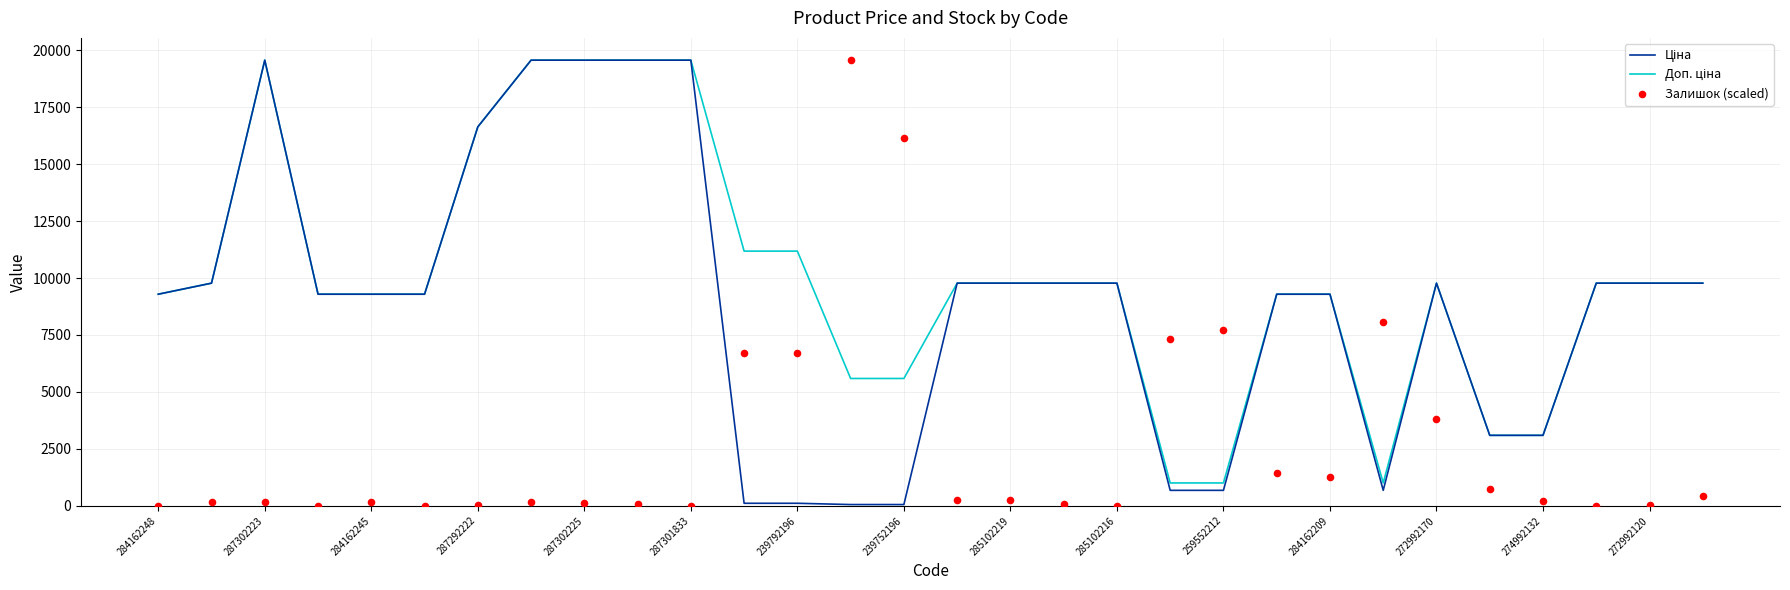

Which series has the widest spread of Y values?

Залишок (scaled)